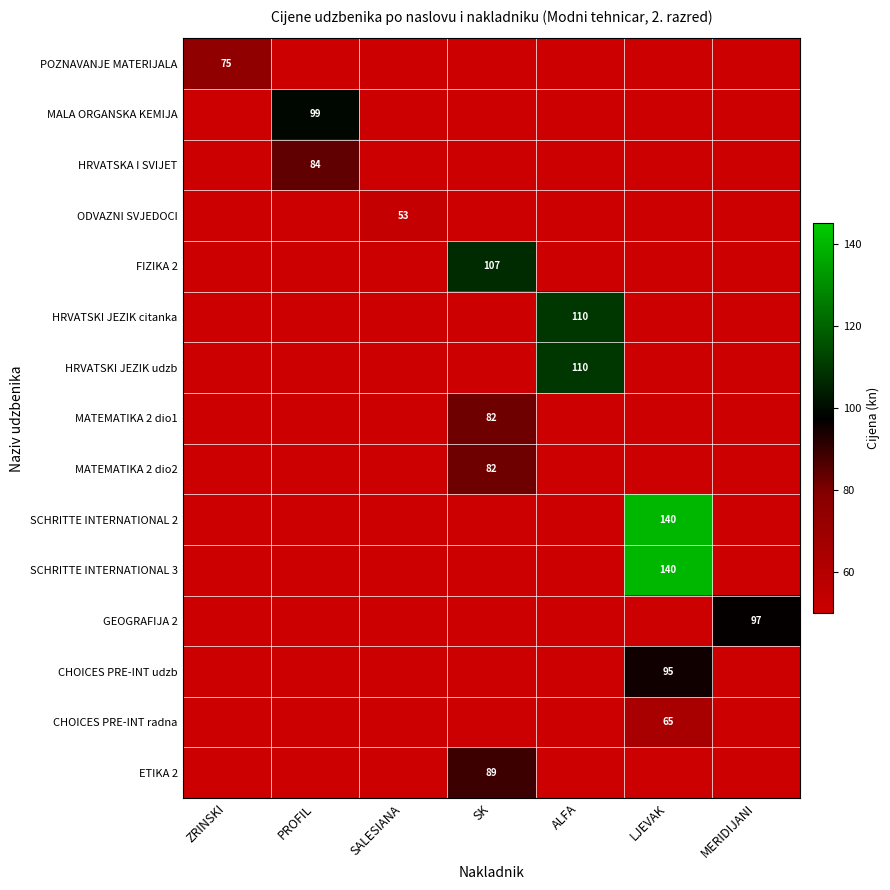

How many positive values does the CHOICES PRE-INT udzb series have?

1